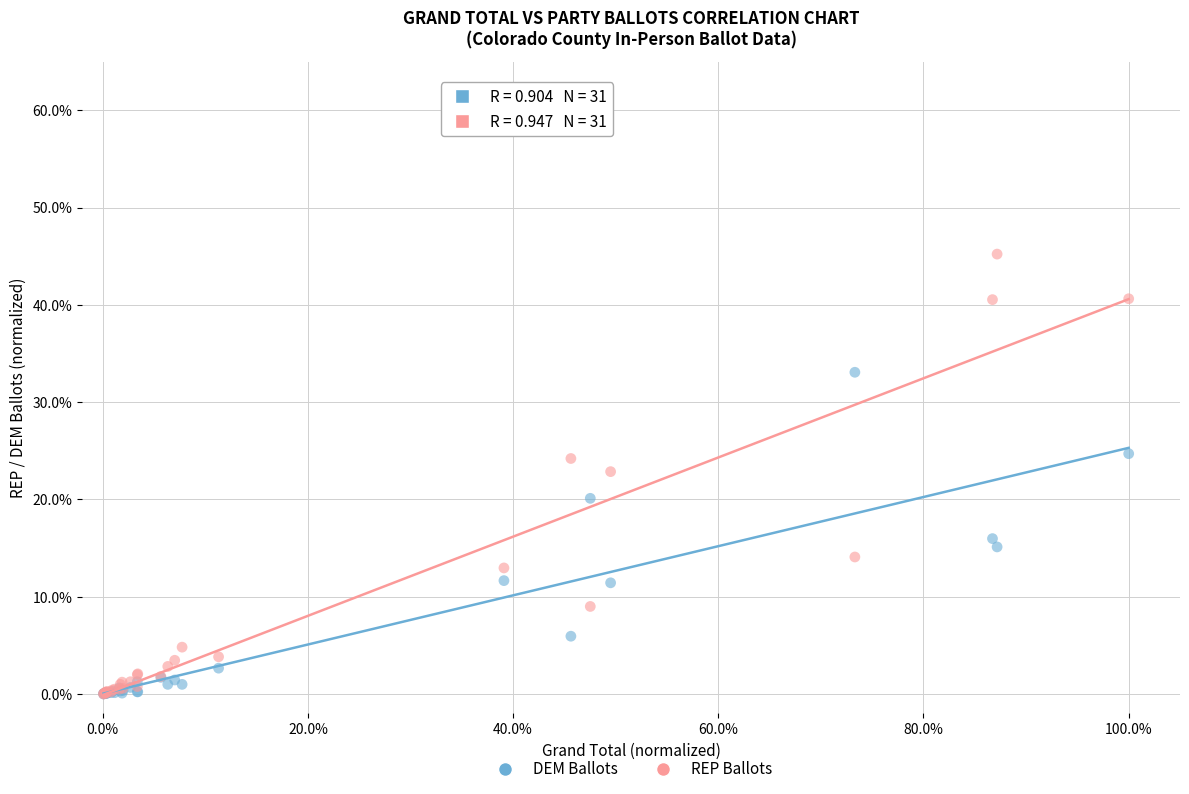

What are all the series names shown in the legend?

DEM Ballots, REP Ballots